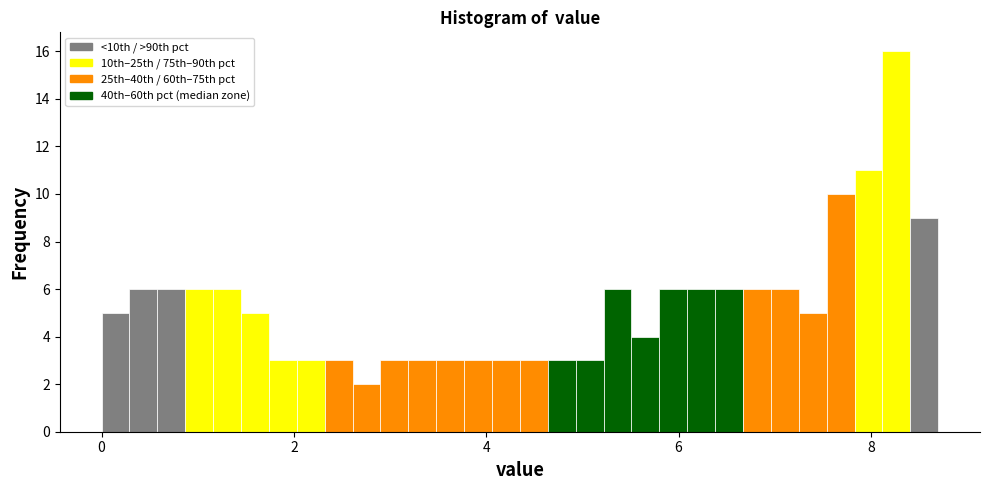

Around what value on the x-axis is the tallest bar? Give the approximate position of its centre, as read against the axis.

8.2